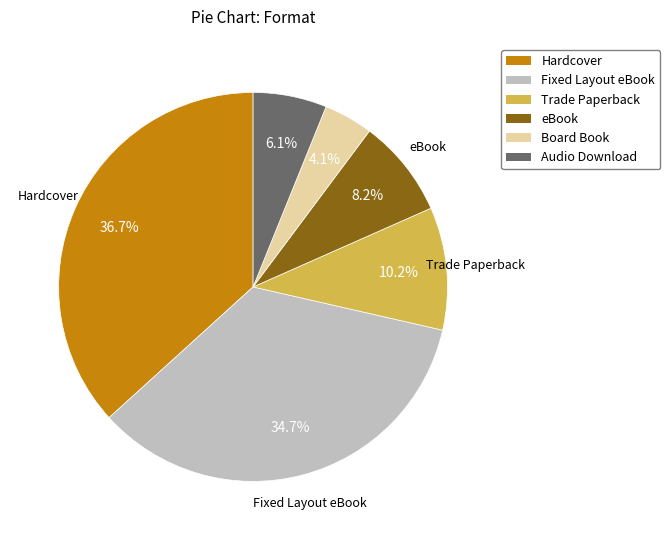

Is it true that Audio Download is 17% of the pie?

False